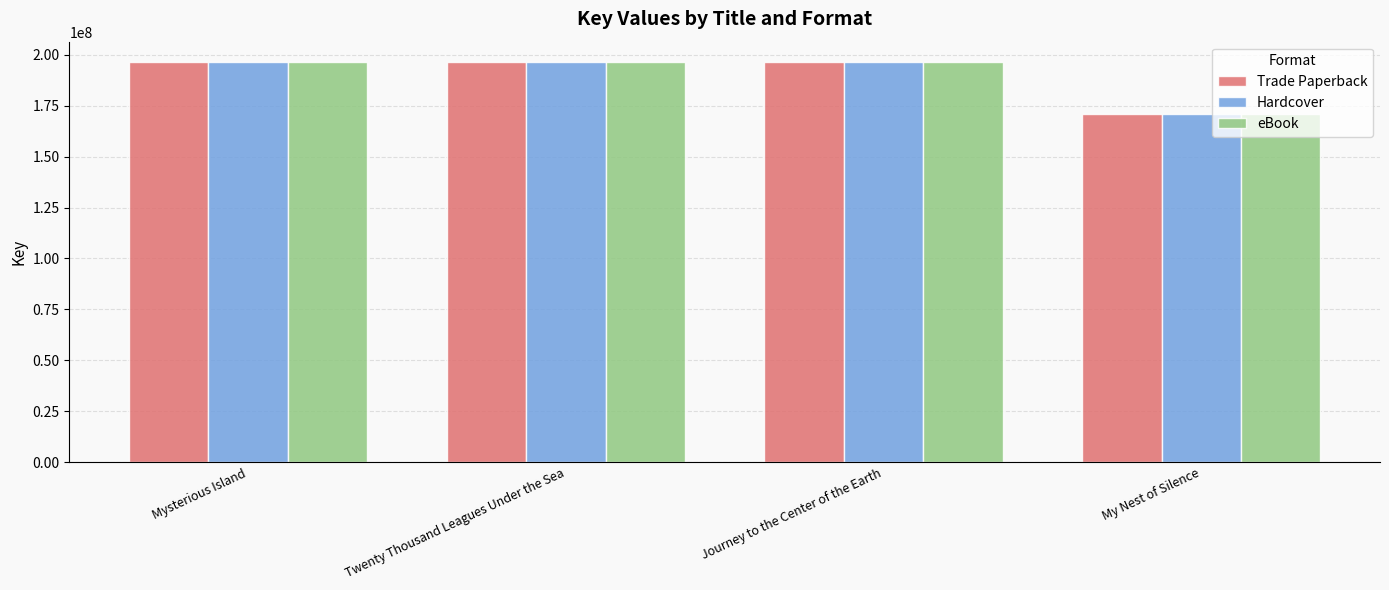

What is the sum of the Hardcover values at Mysterious Island and My Nest of Silence?

367329901